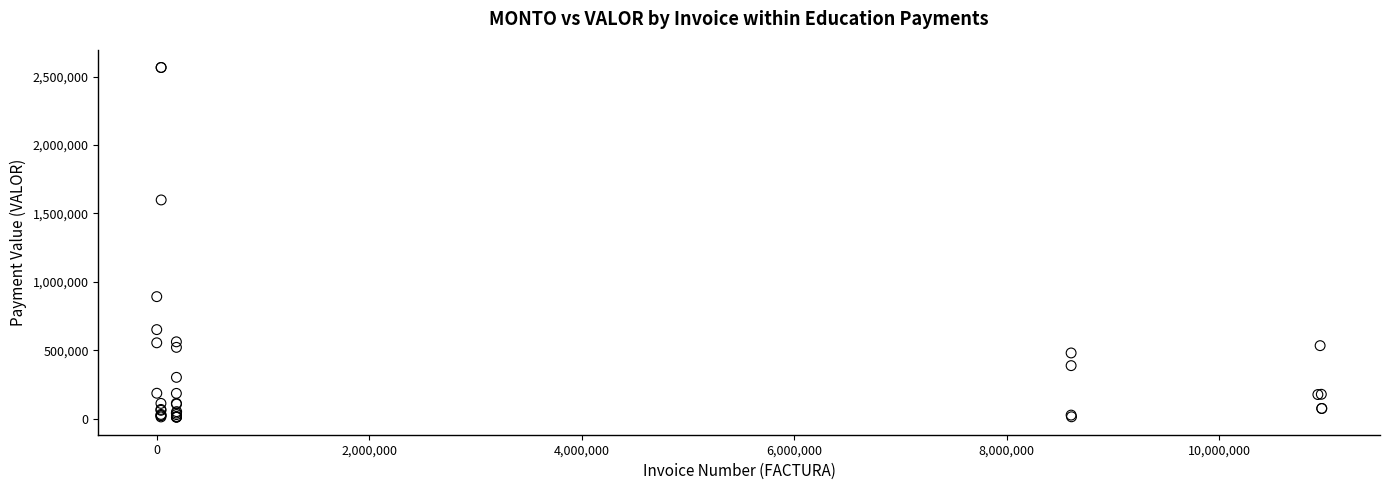

What Y value in the scatter plot is closest to 1288657?

1598646